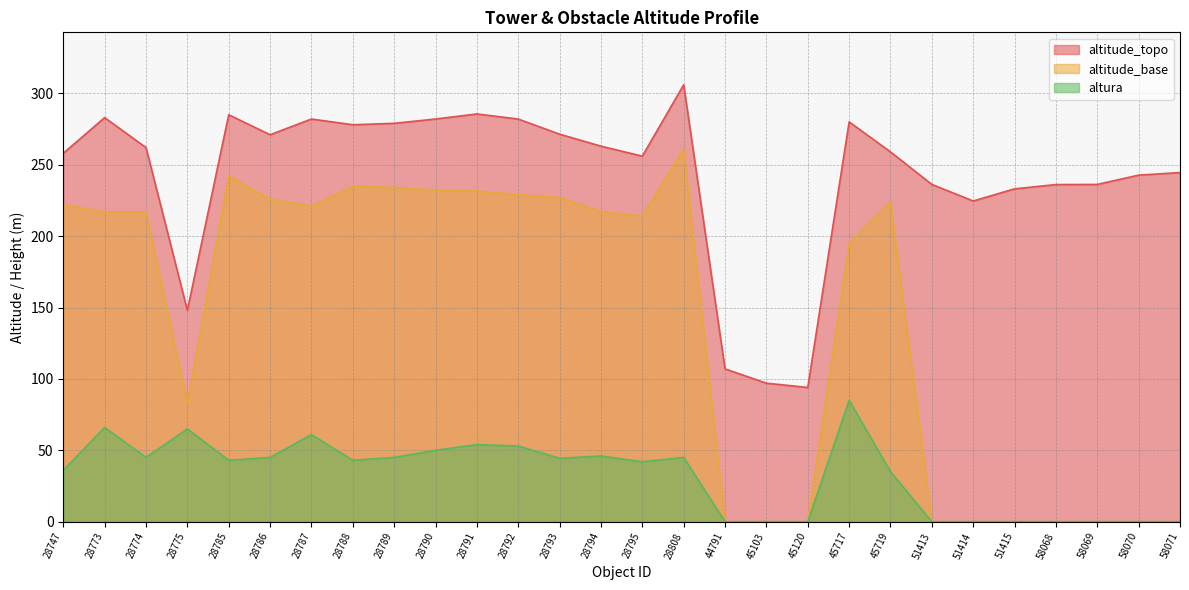

Is it true that altura equals 45.0 at 28774?

True